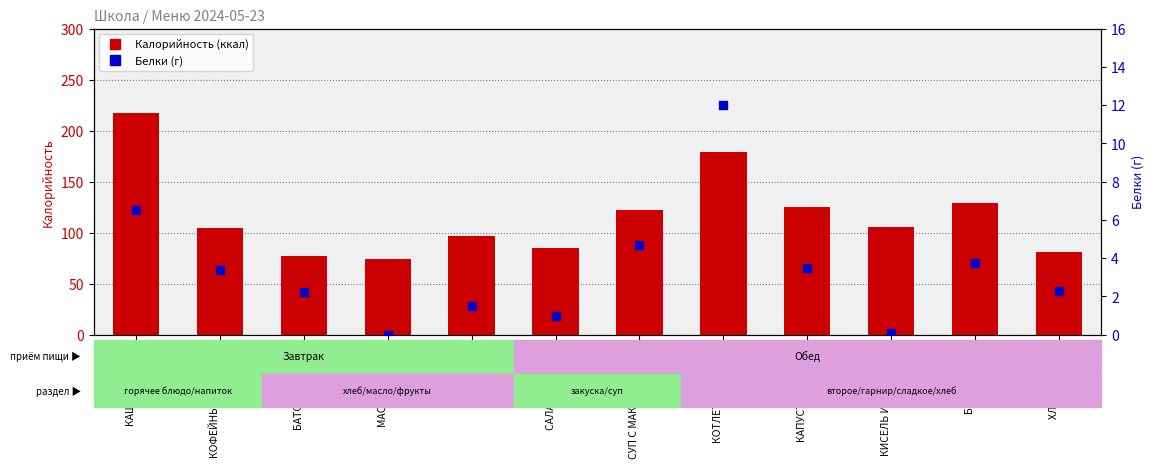

Which series contains the lowest Y value?

Белки